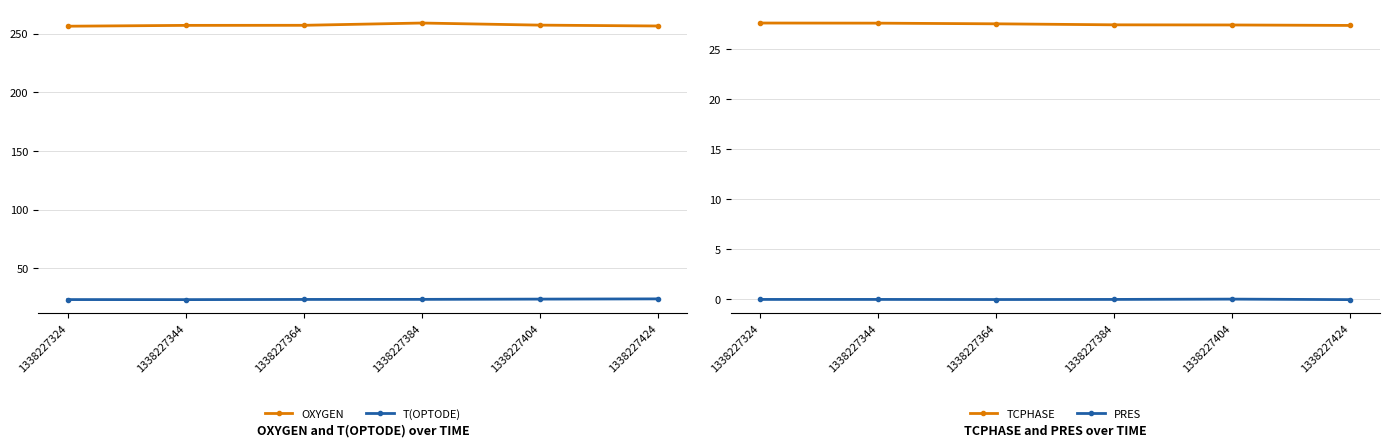

Where is the first local maximum for PRES?

1338227404